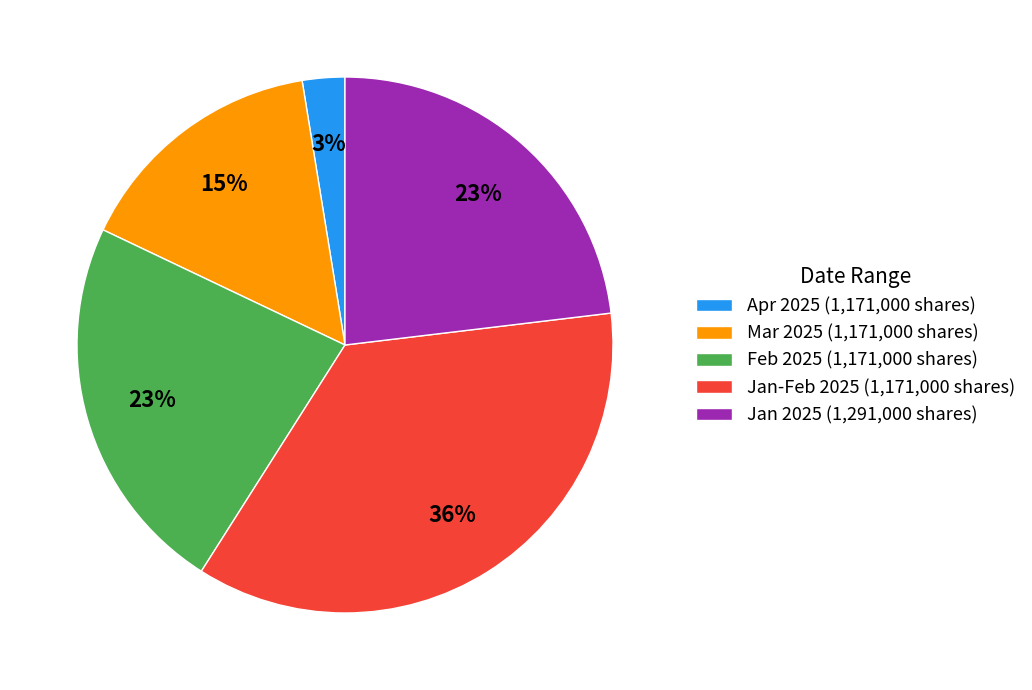

Is the sum of Feb 2025 (1,171,000 shares) and Apr 2025 (1,171,000 shares) greater than half?

No